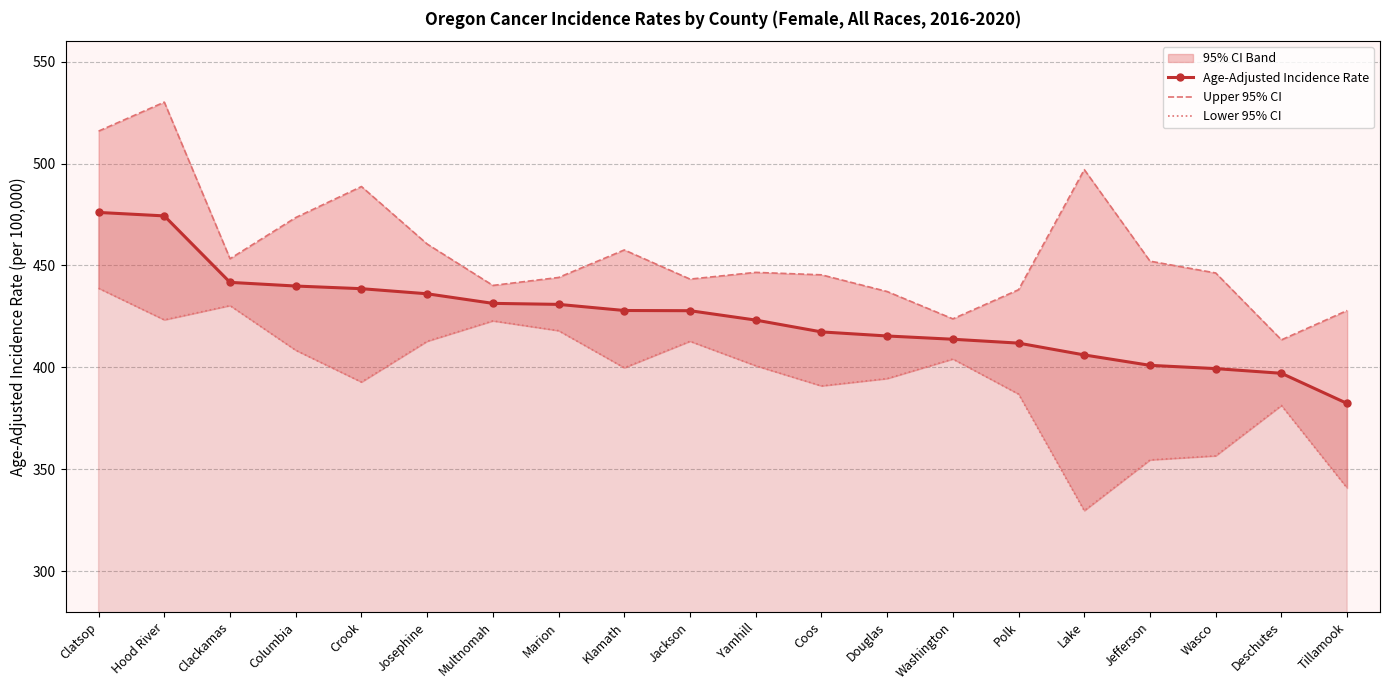

What is the label of the 7th point from the right?

Washington